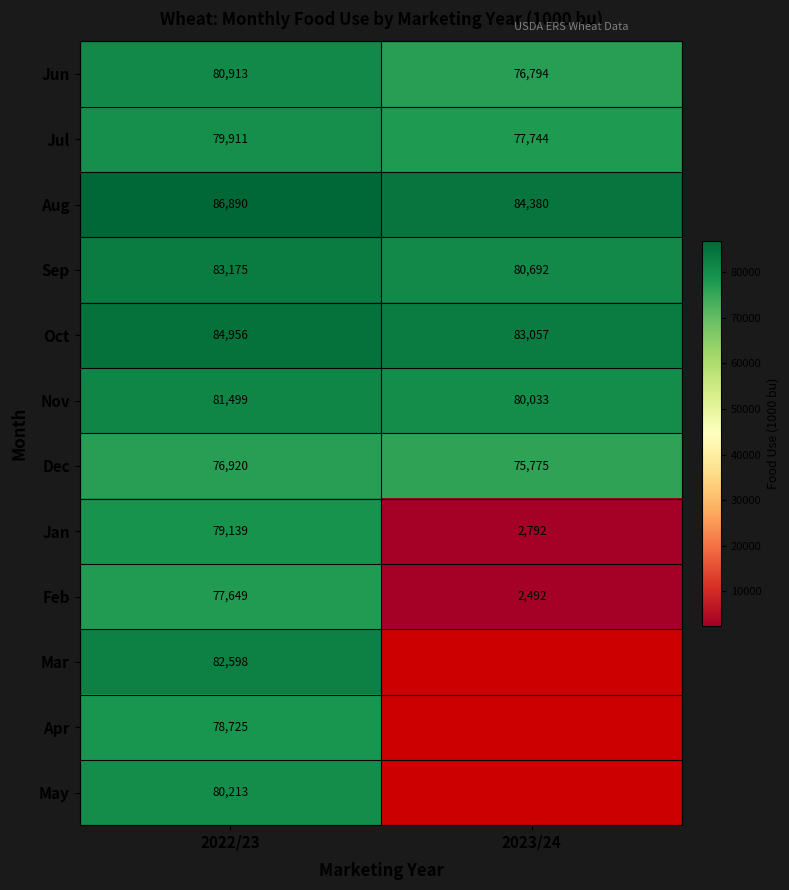

What is the average value of the Jun series?

78854